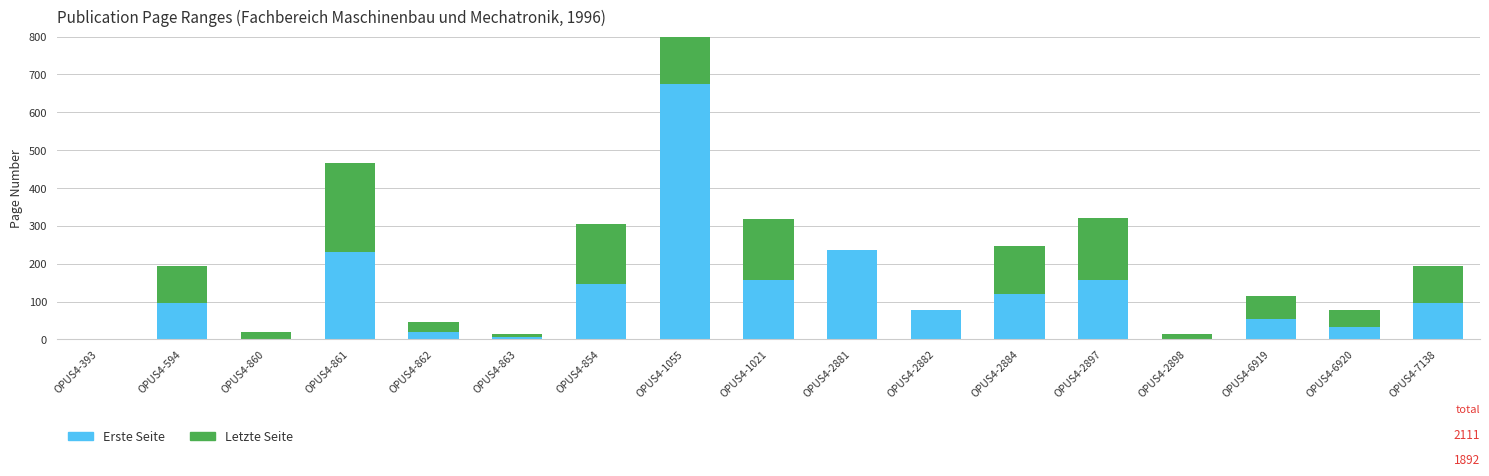

What is the approximate value of Erste Seite at OPUS4-2881?

235